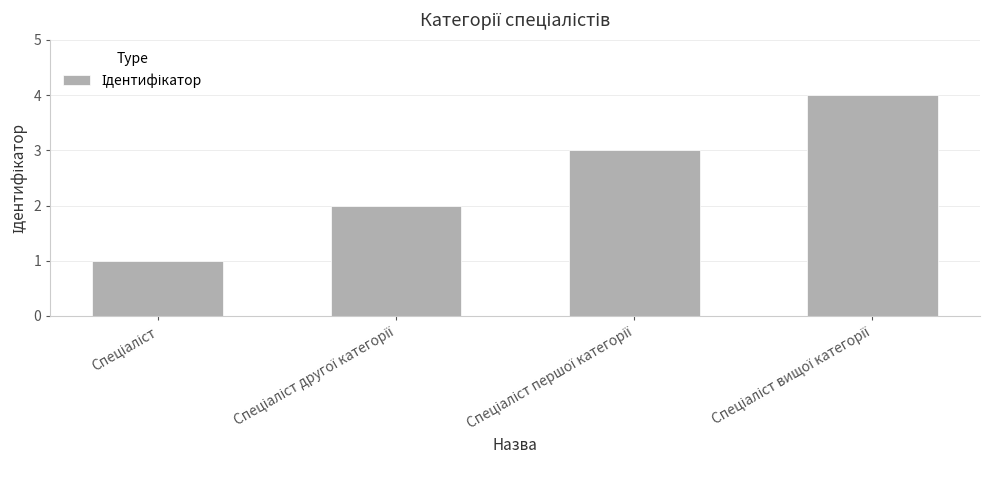

What is the greatest value displayed?

4